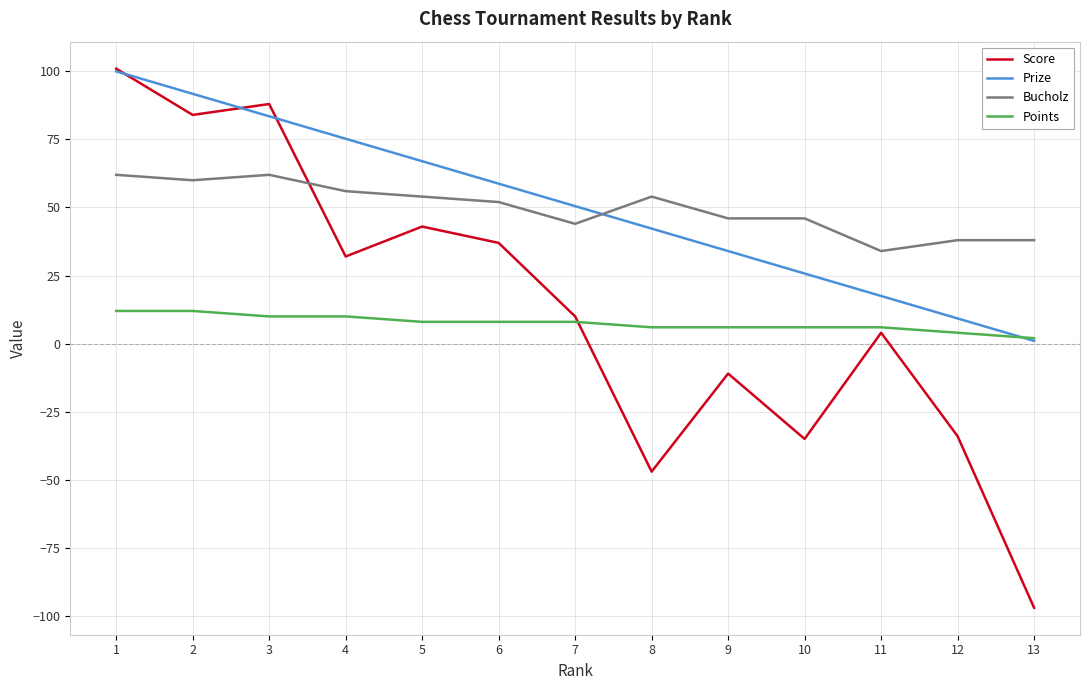

What are all the series names shown in the legend?

Score, Prize, Bucholz, Points